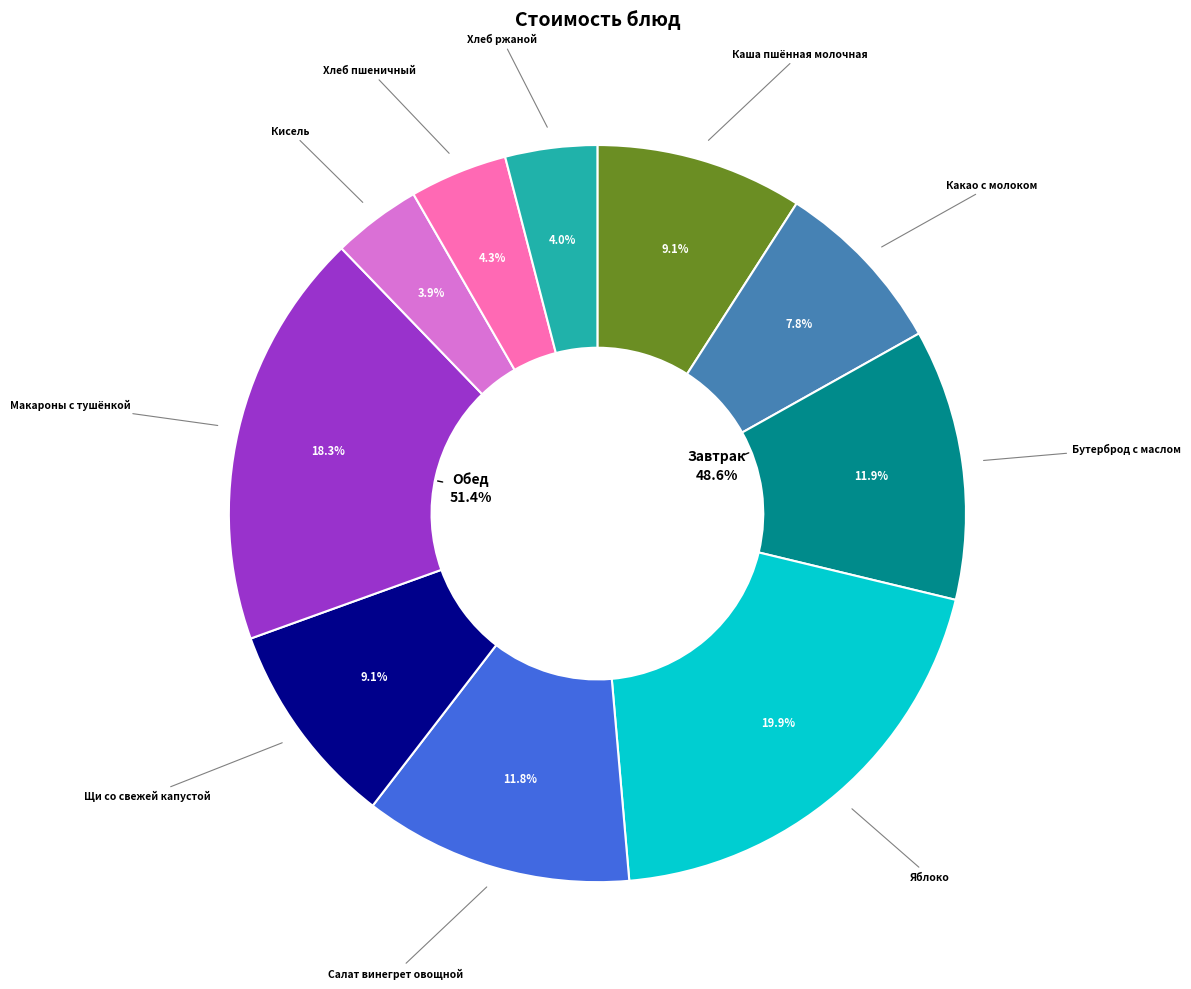

Rank the categories by value from lowest to highest.

Кисель, Хлеб ржаной, Хлеб пшеничный, Какао с молоком, Щи со свежей капустой, Каша пшённая молочная, Салат винегрет овощной, Бутерброд с маслом, Макароны с тушёнкой, Яблоко